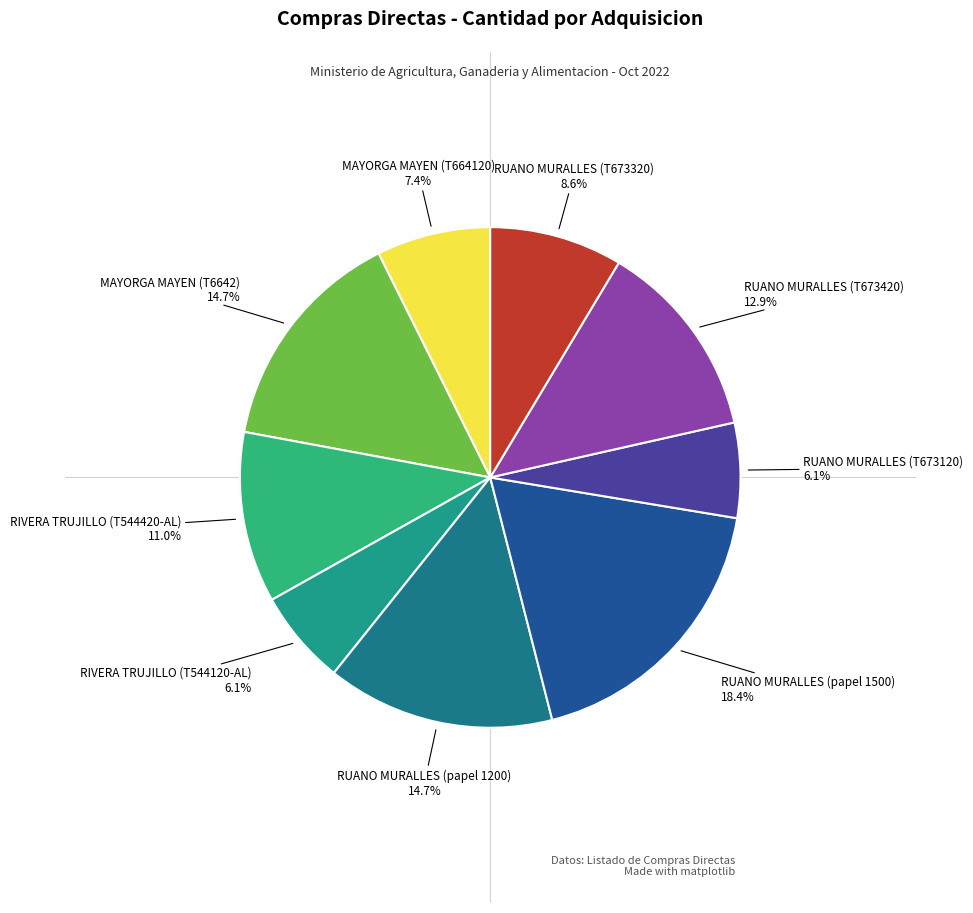

Count the number of slices in the pie.

9